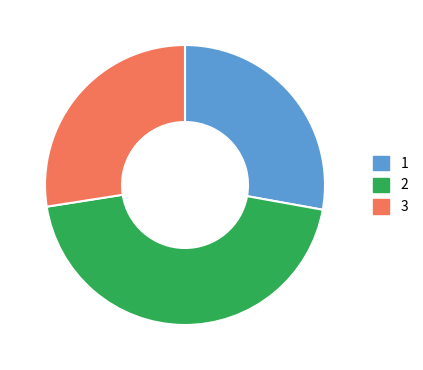

Is there a majority slice in this chart?

No